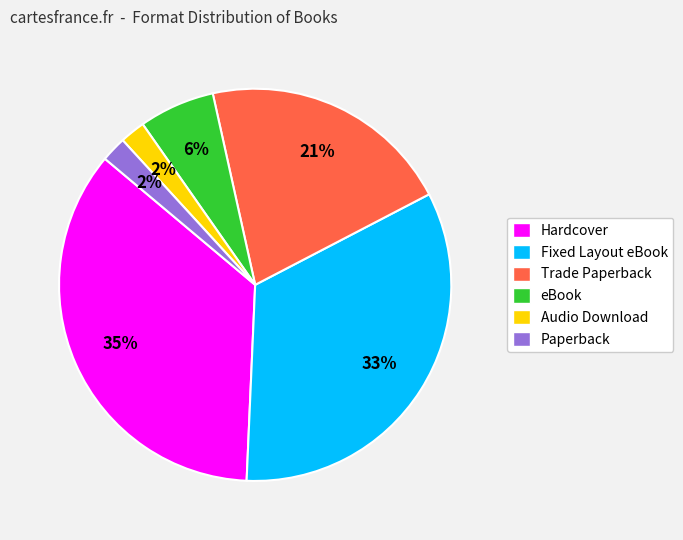

The Hardcover slice represents 47% of the pie. True or false?

False